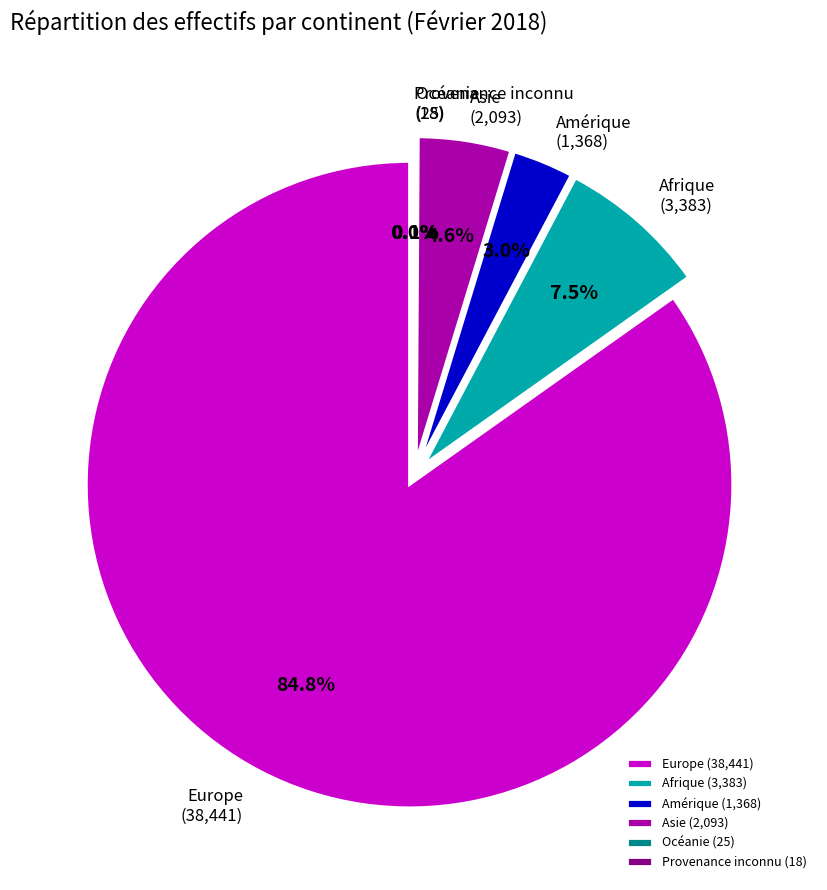

How many slices are in this pie chart?

6